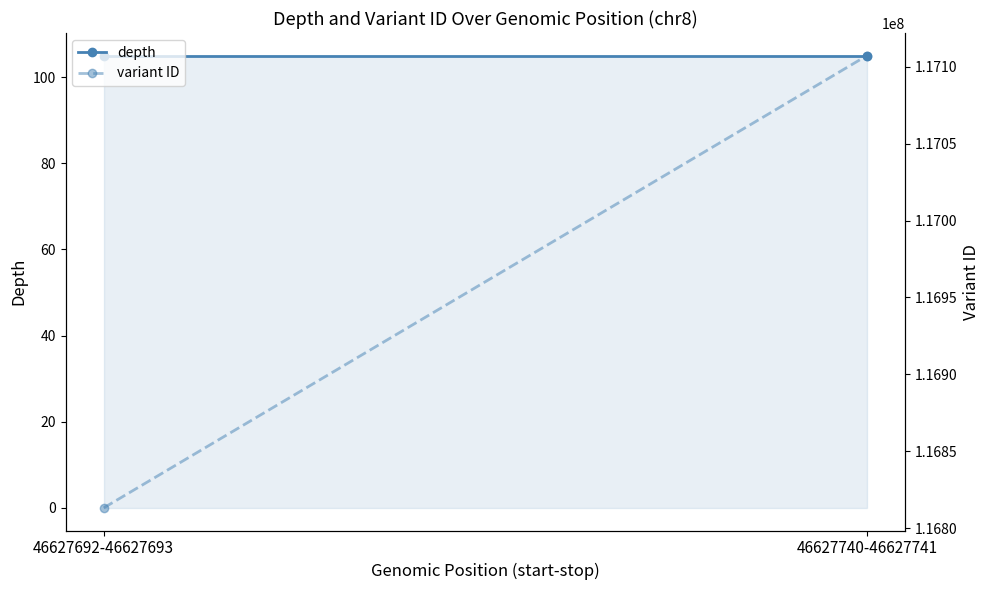

The variant ID series shows 116813132 at 46627692-46627693. True or false?

True